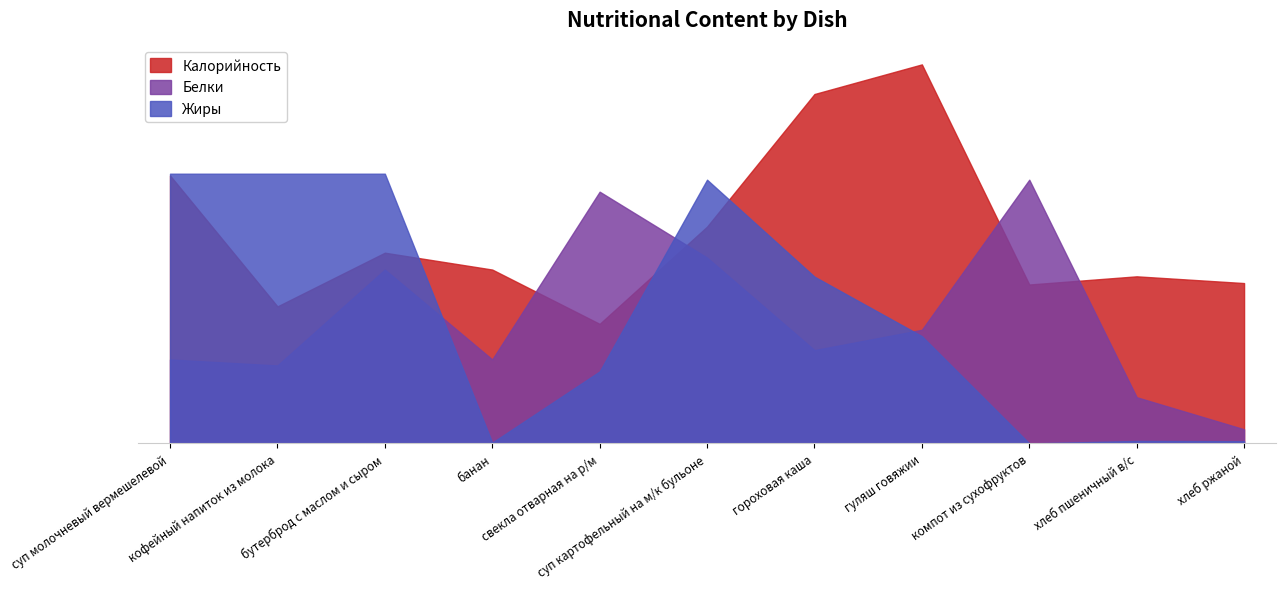

In Калорийность, how many points are higher than both neighbors (excluding endpoints)?

3